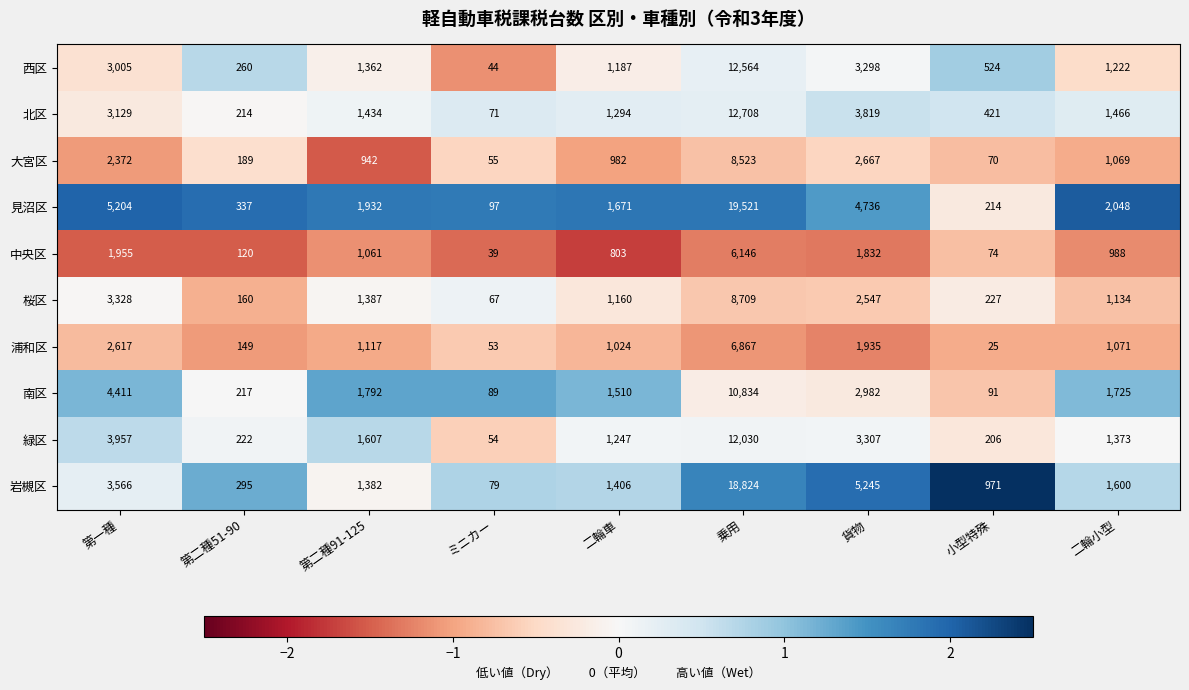

At which category is the sum across all series the highest?

乗用